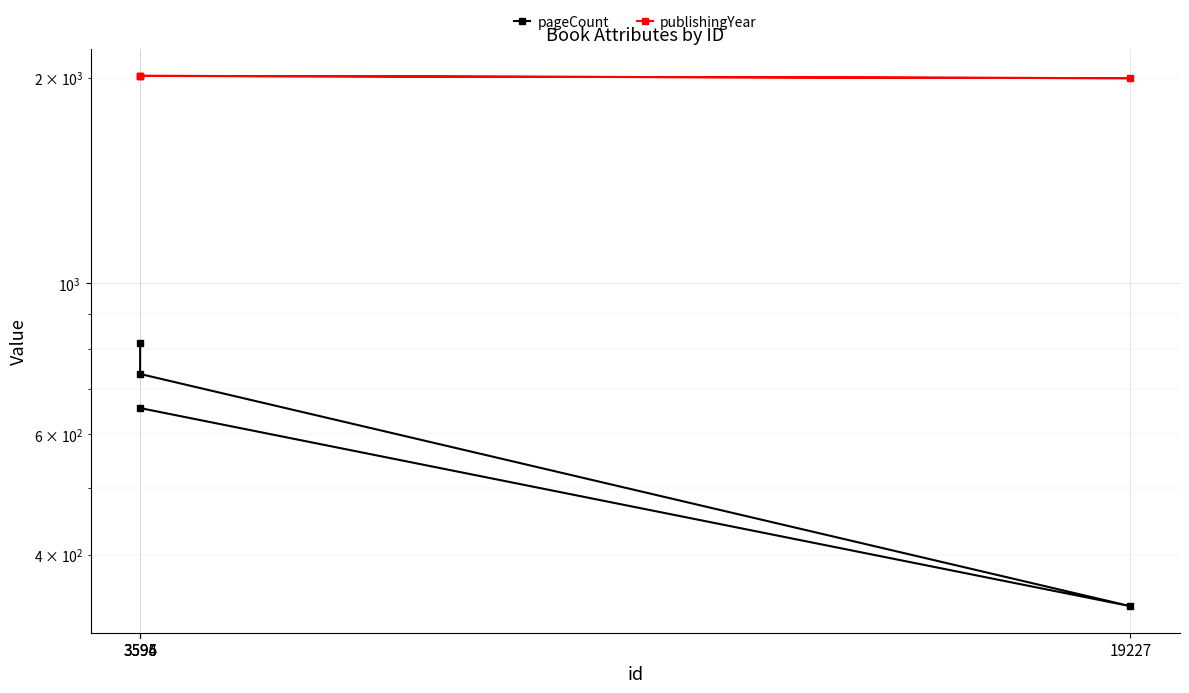

At how many categories does at least one series exceed 678?

4